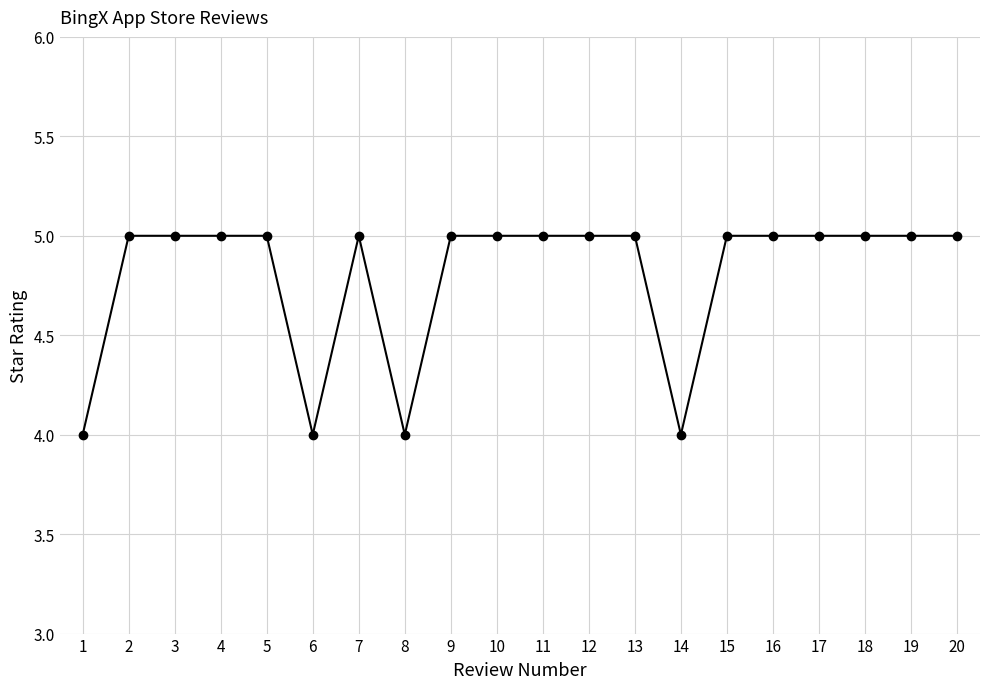

What is the value of the 12th point from the left?

5